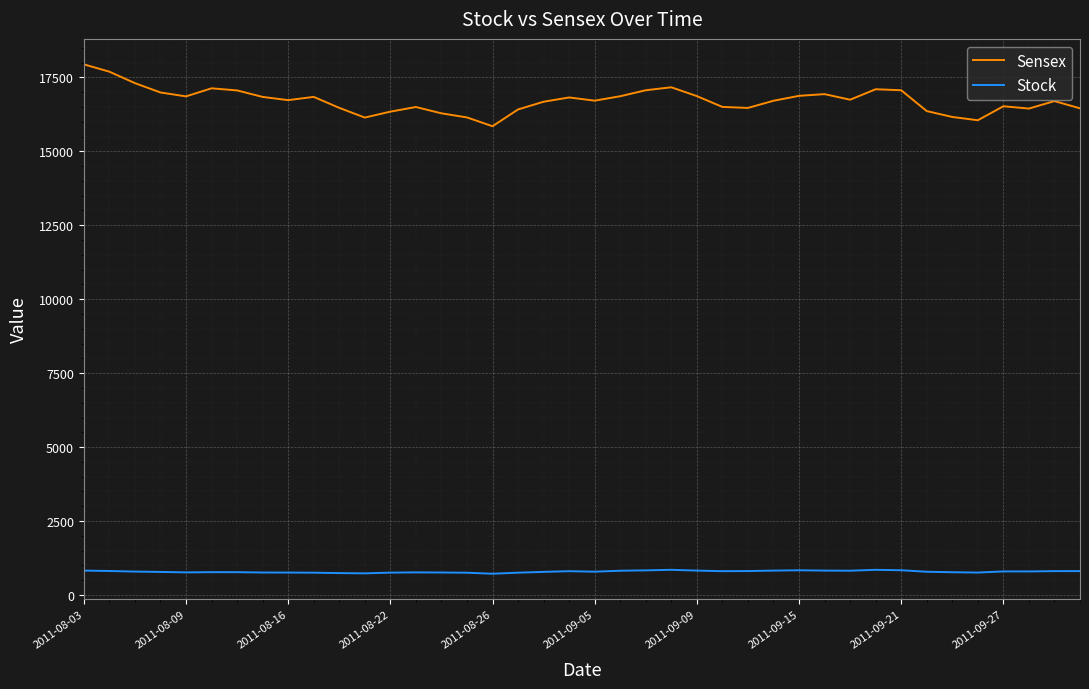

Does the chart have visible grid lines?

Yes